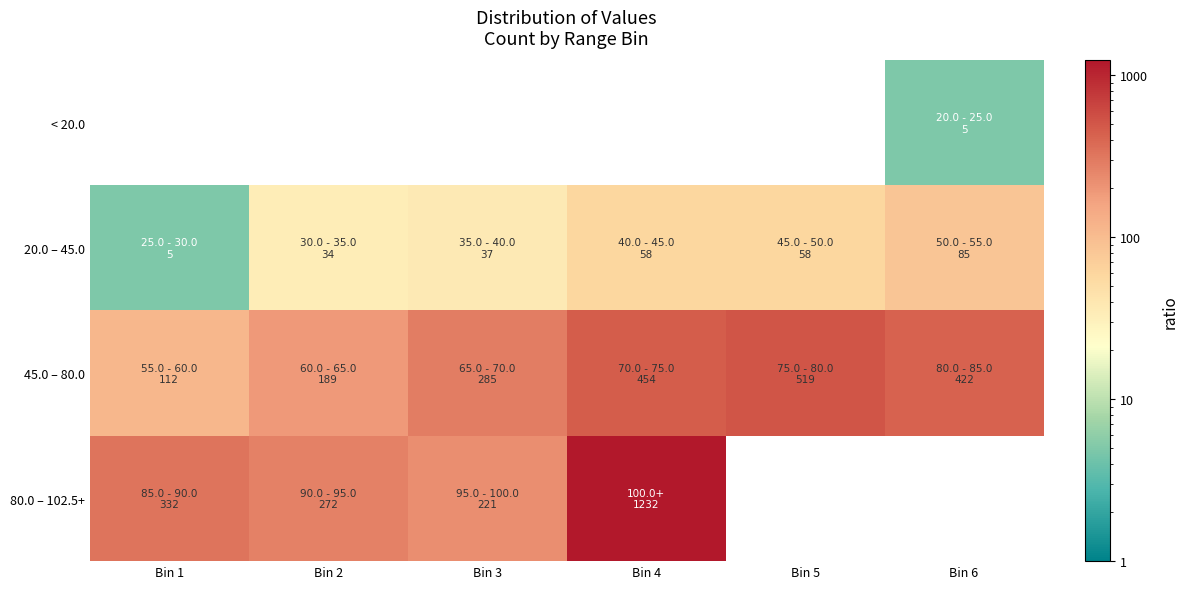

What is the maximum value shown in the chart?

1232.0